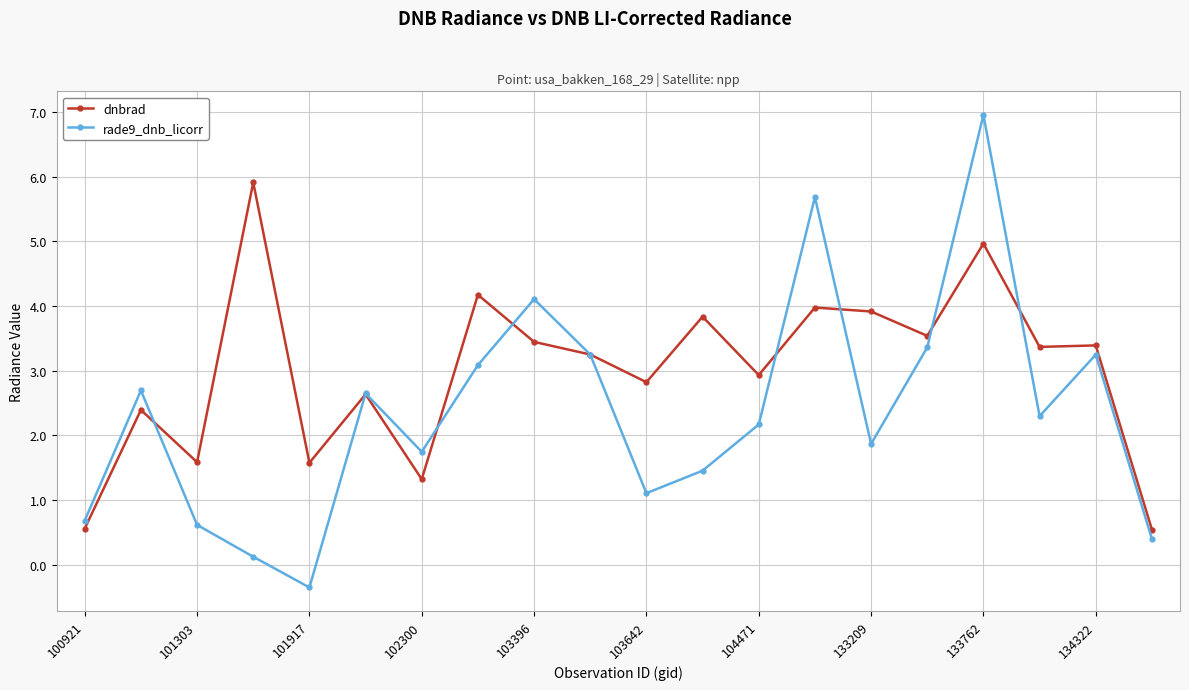

How many intersections are there between dnbrad and rade9_dnb_licorr?

9